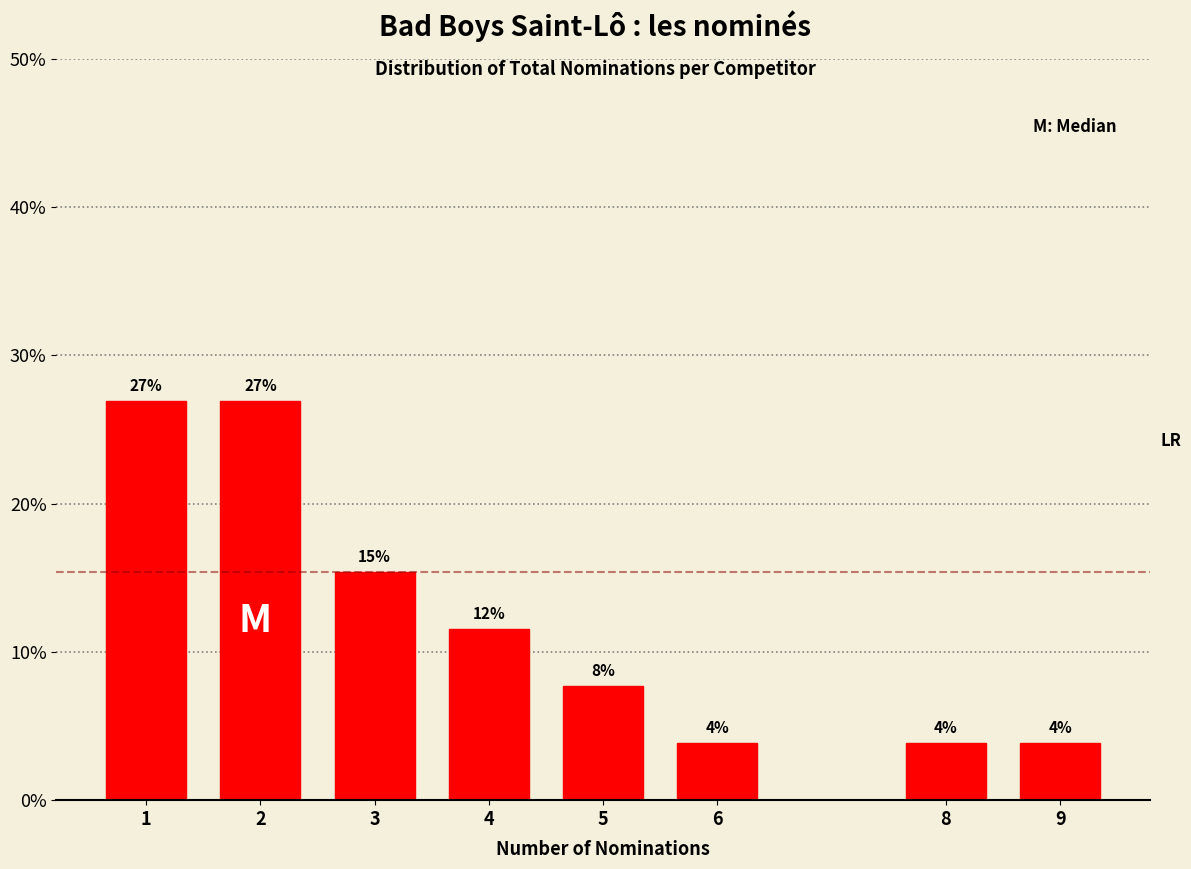

Does the chart contain any negative values?

No